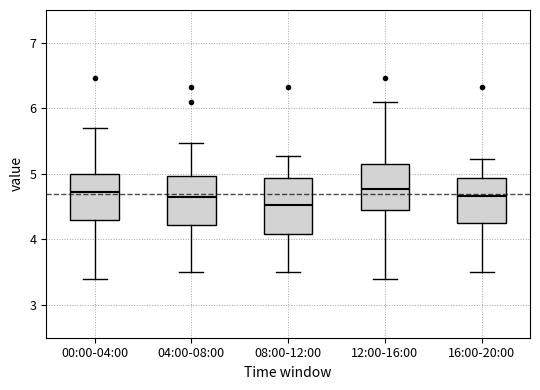

Which box's median line is the lowest?

08:00-12:00